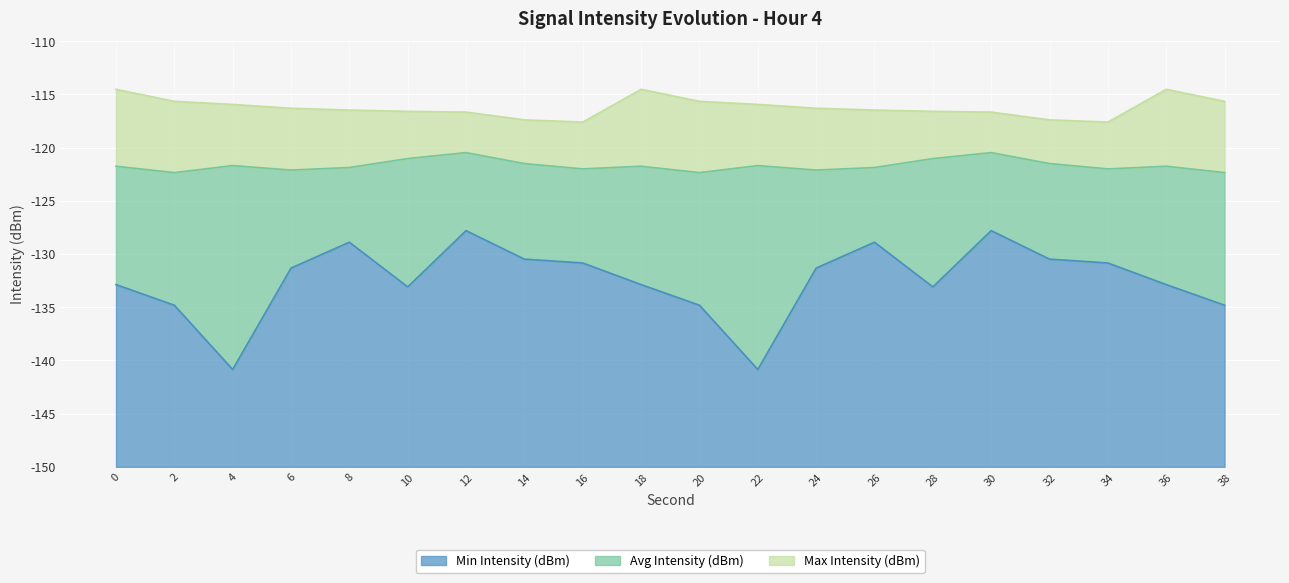

In Avg Intensity (dBm), how many points are higher than both neighbors (excluding endpoints)?

6